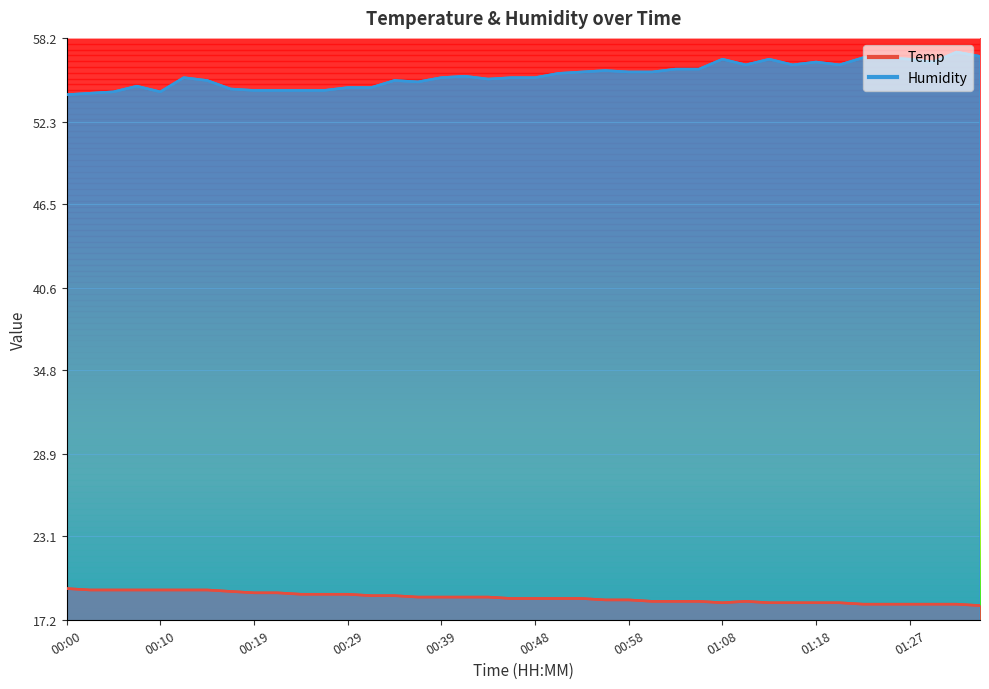

True or false: Humidity and Temp cross at least once.

False